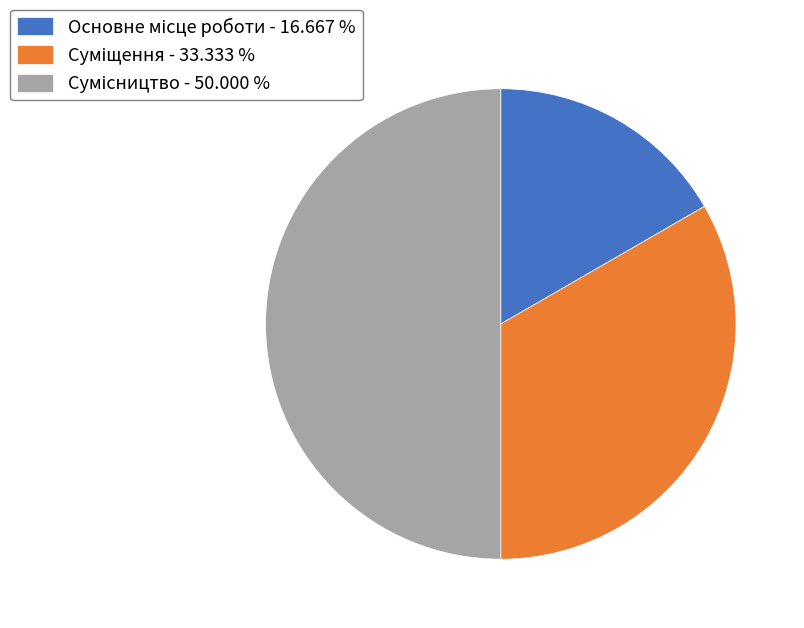

To the nearest percent, what portion does Суміщення represent?

33%